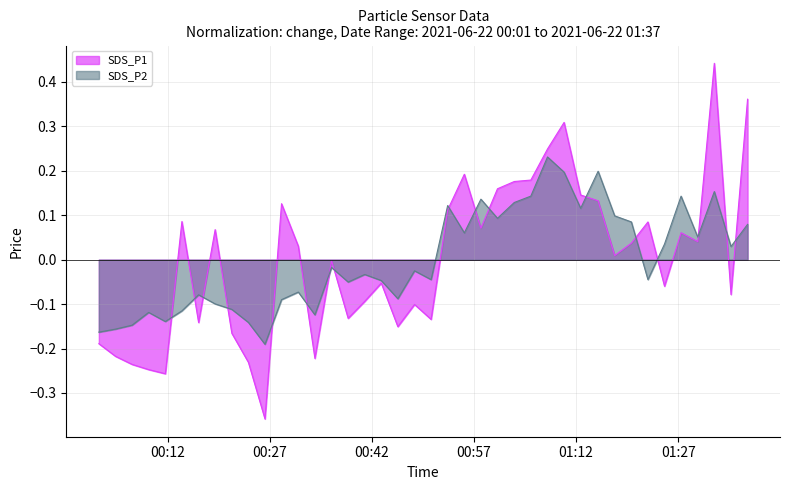

How many lines are shown in the chart?

2